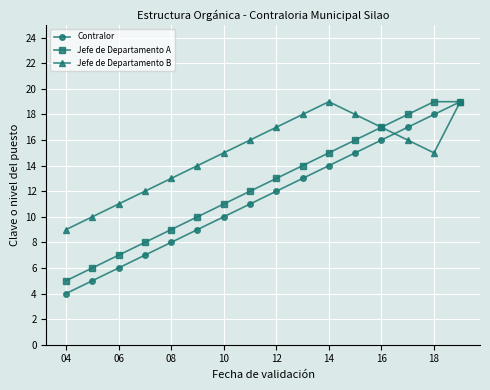

What is the maximum value for Contralor?

19